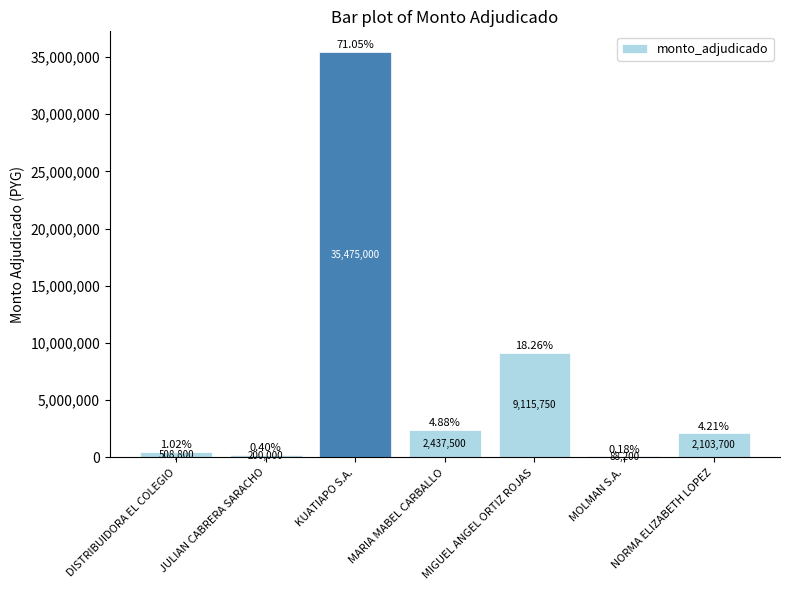

What is the sum of the values at KUATIAPO S.A. and DISTRIBUIDORA EL COLEGIO?

35983800